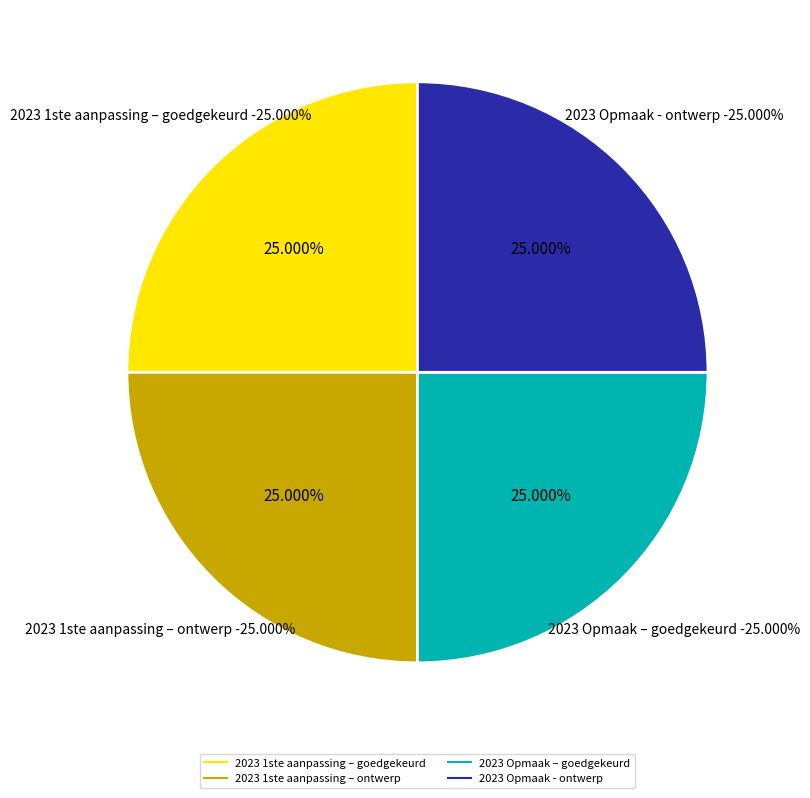

Approximately how many times larger is the value at 2023 1ste aanpassing – goedgekeurd compared to 2023 1ste aanpassing – ontwerp?

1.0